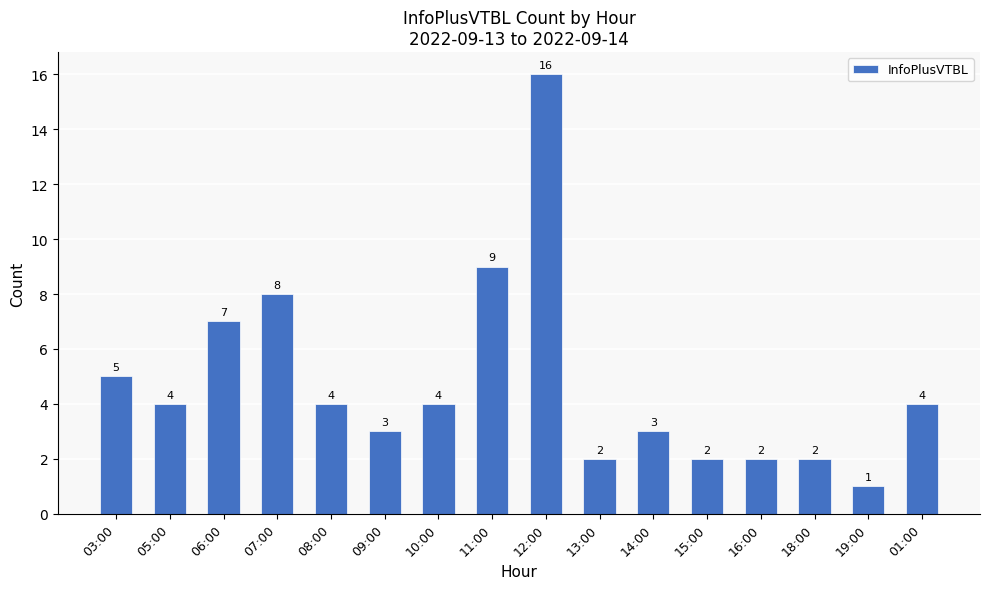

Between 11:00 and 15:00, which is larger?

11:00